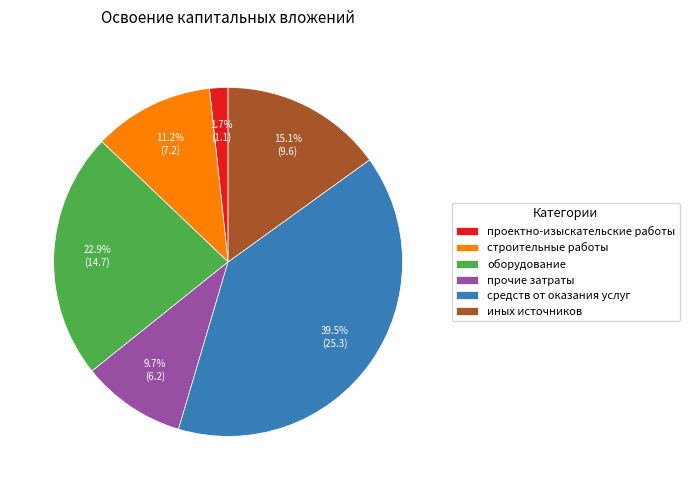

Which slice is the largest?

средств от оказания услуг